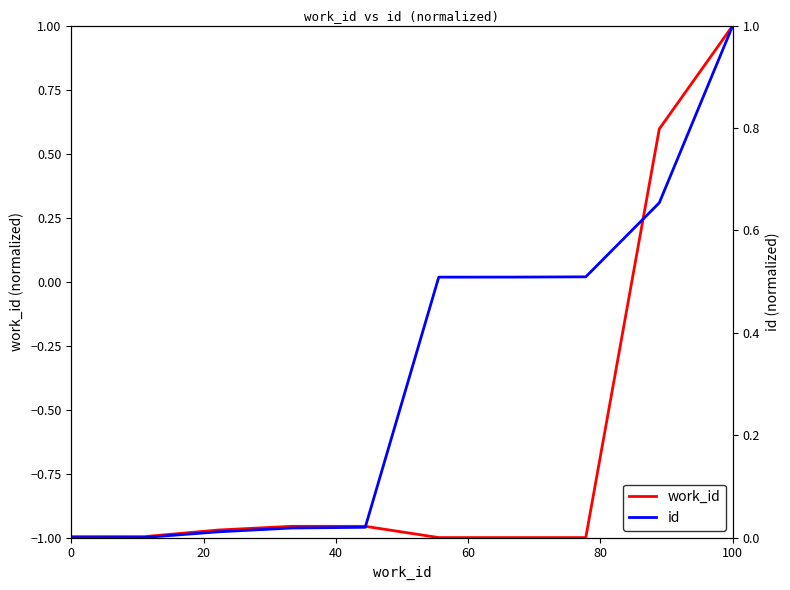

True or false: work_id and id cross at least once.

False